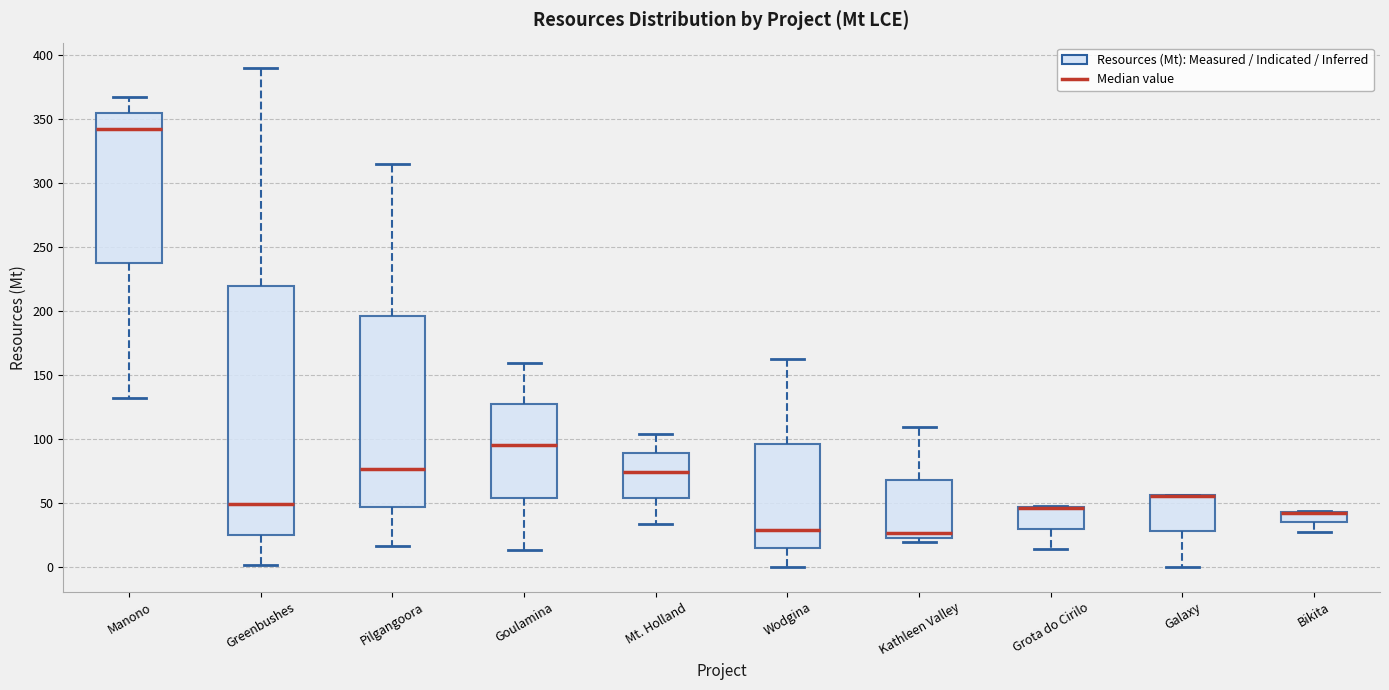

Reading left to right, transcribe this box plot: for each box, give where its median line is, the range the box spans, and where its two whiskers end, as read against the y-axis. The values are not printed on the chart, so give them approximately, as read against the axis.

Manono: median 340, box 235 to 355, whiskers 130 to 365
Greenbushes: median 50, box 25 to 220, whiskers 0 to 390
Pilgangoora: median 75, box 45 to 195, whiskers 15 to 315
Goulamina: median 95, box 55 to 125, whiskers 15 to 160
Mt. Holland: median 75, box 55 to 90, whiskers 35 to 105
Wodgina: median 30, box 15 to 95, whiskers 0 to 165
Kathleen Valley: median 25 (just above the box's lower edge), box 25 to 70, whiskers 20 to 110
Grota do Cirilo: median 45 (drawn on the box's upper edge), box 30 to 45, whiskers 15 to 45
Galaxy: median 55 (drawn on the box's upper edge), box 30 to 55, whiskers 0 to 55
Bikita: median 40 (drawn on the box's upper edge), box 35 to 45, whiskers 25 to 45